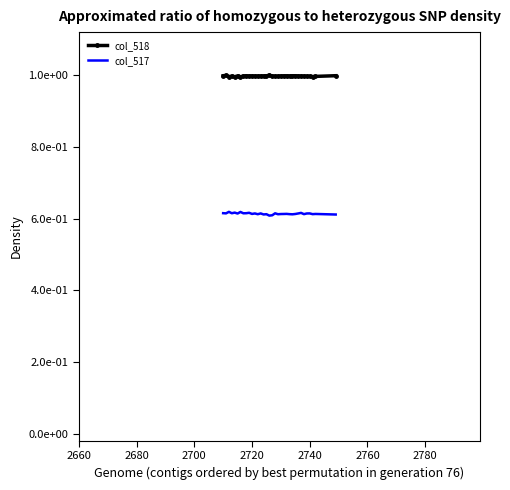

What are all the series names shown in the legend?

col_518, col_517